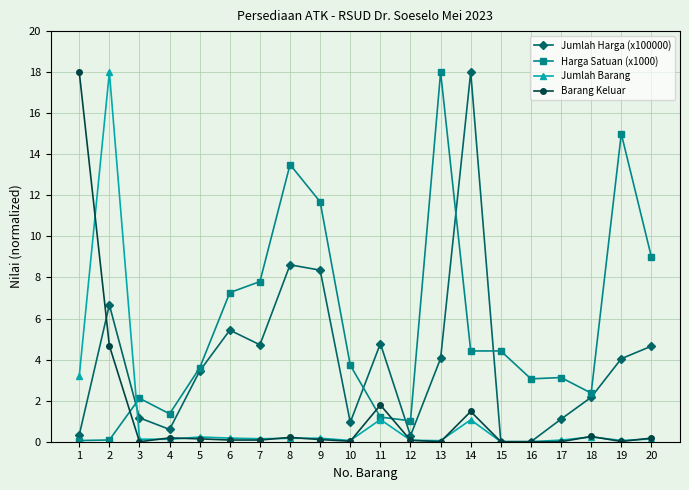

At which category is the sum across all series the highest?

2